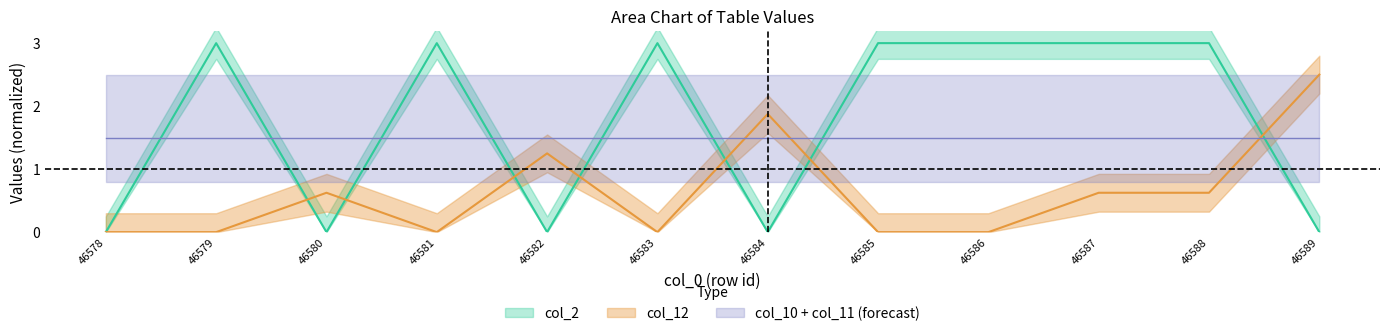

At which category is the sum across all series the highest?

46587